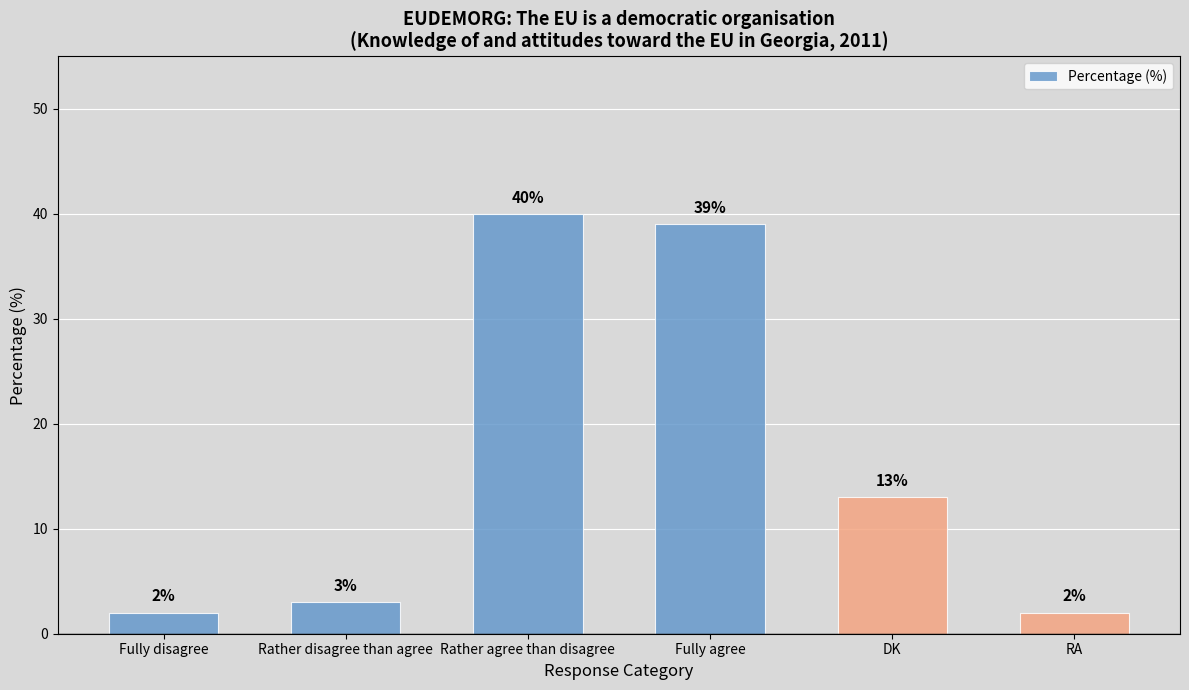

How many values are below 13?

3